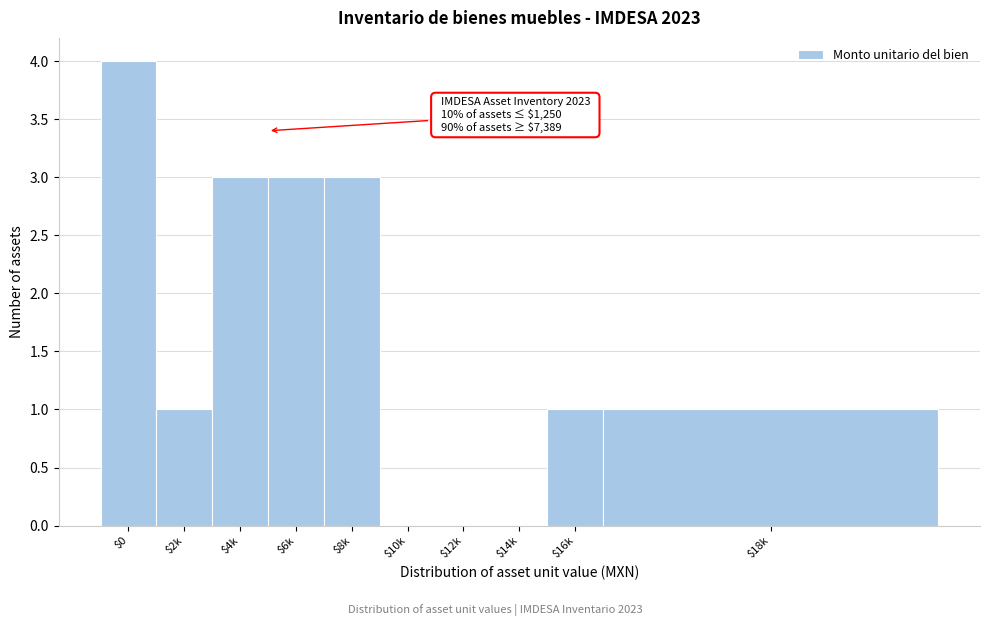

What is the greatest value displayed?

4